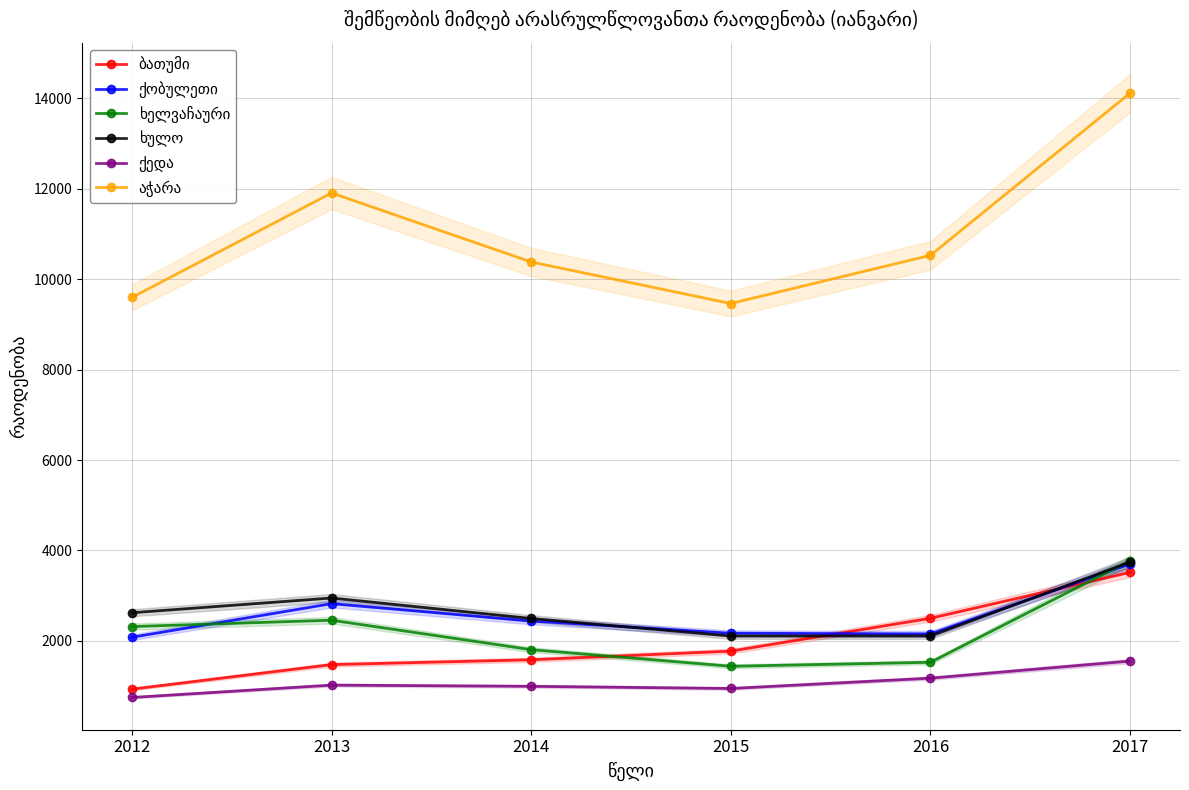

At which label is ხულო closest to 2925?

2013